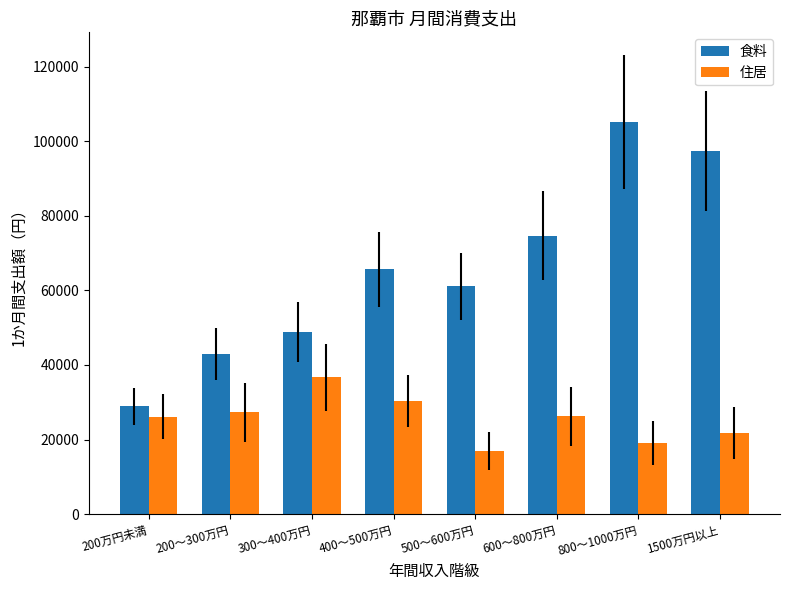

What are all the series names shown in the legend?

食料, 住居